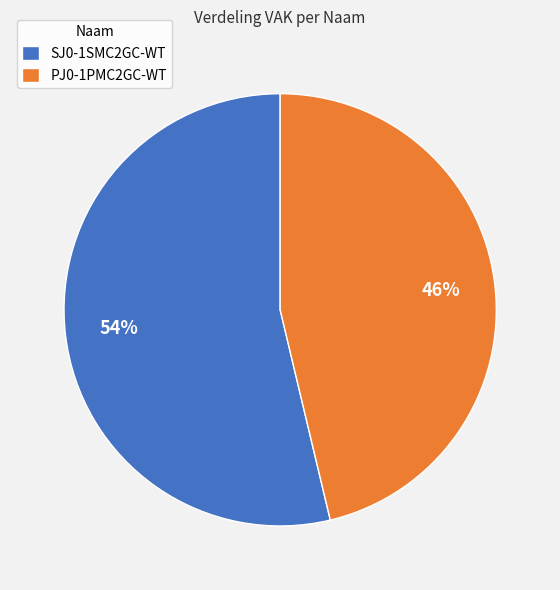

To the nearest percent, what is the average slice percentage?

50%